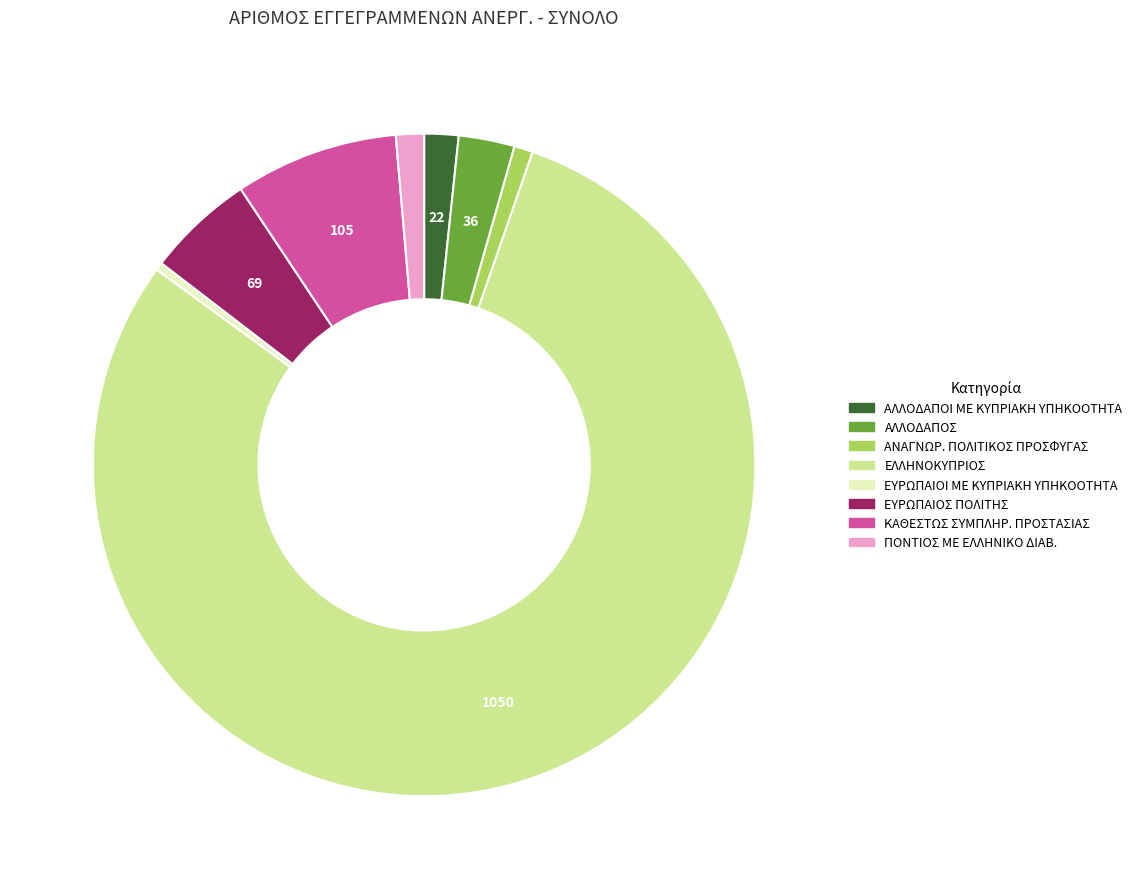

The ΠΟΝΤΙΟΣ ΜΕ ΕΛΛΗΝΙΚΟ ΔΙΑΒ. slice represents 11% of the pie. True or false?

False